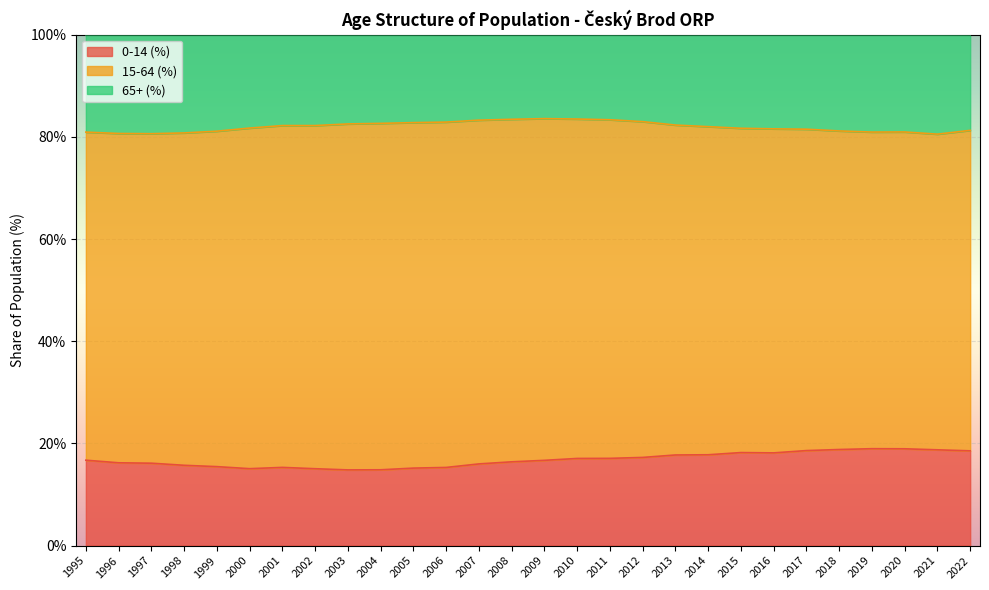

Rank the categories by 0-14 (%) value from highest to lowest.

2019, 2020, 2018, 2021, 2017, 2022, 2015, 2016, 2014, 2013, 2012, 2011, 2010, 1995, 2009, 2008, 1996, 1997, 2007, 1998, 1999, 2001, 2006, 2005, 2000, 2002, 2004, 2003